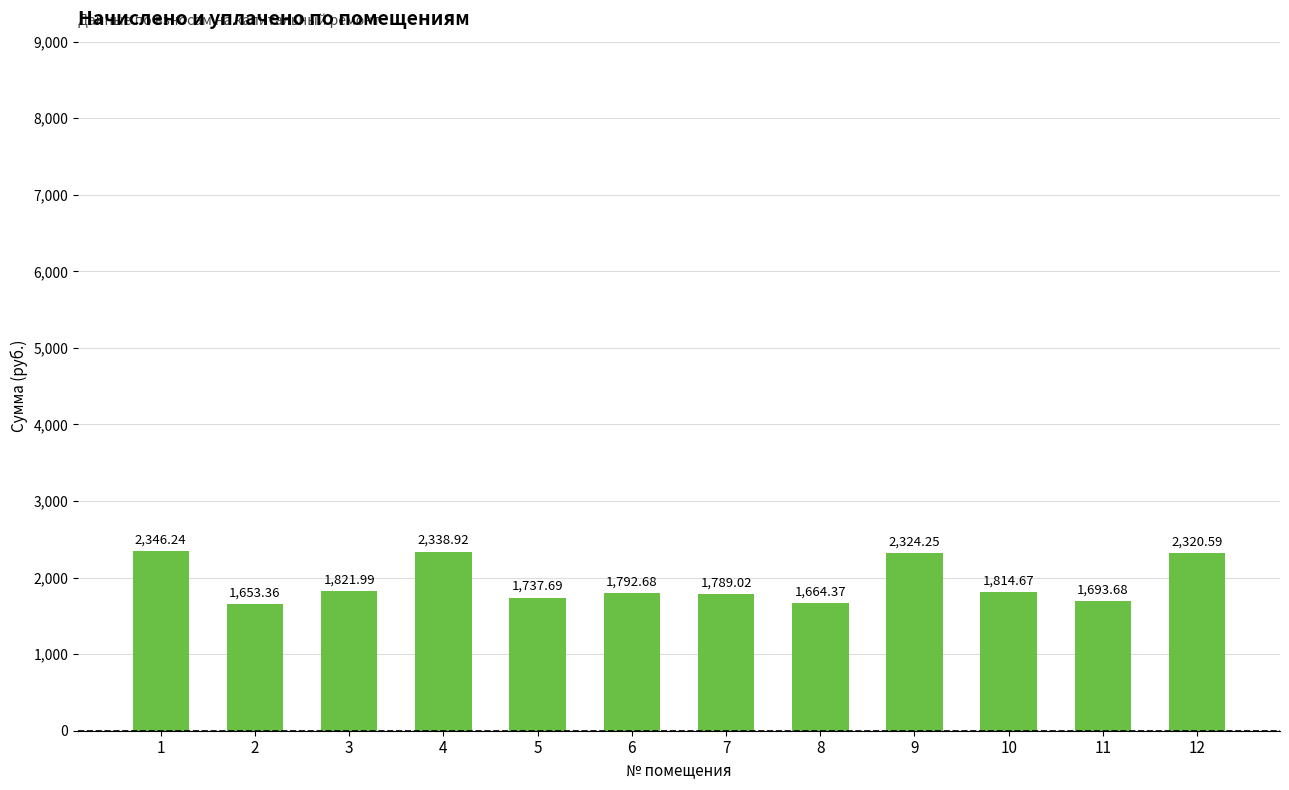

Which label corresponds to the smallest value in the chart?

2